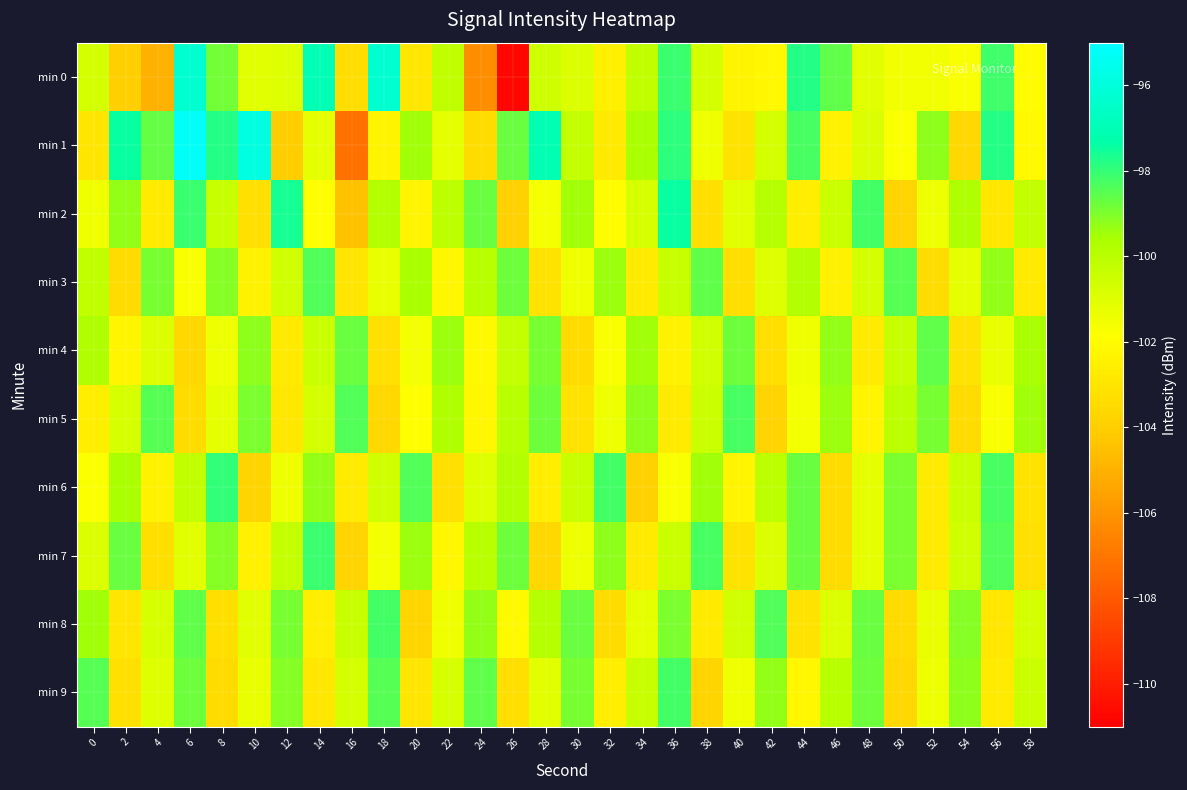

List the series in order of their peak value, highest first.

min 1, min 0, min 2, min 6, min 7, min 8, min 9, min 5, min 3, min 4